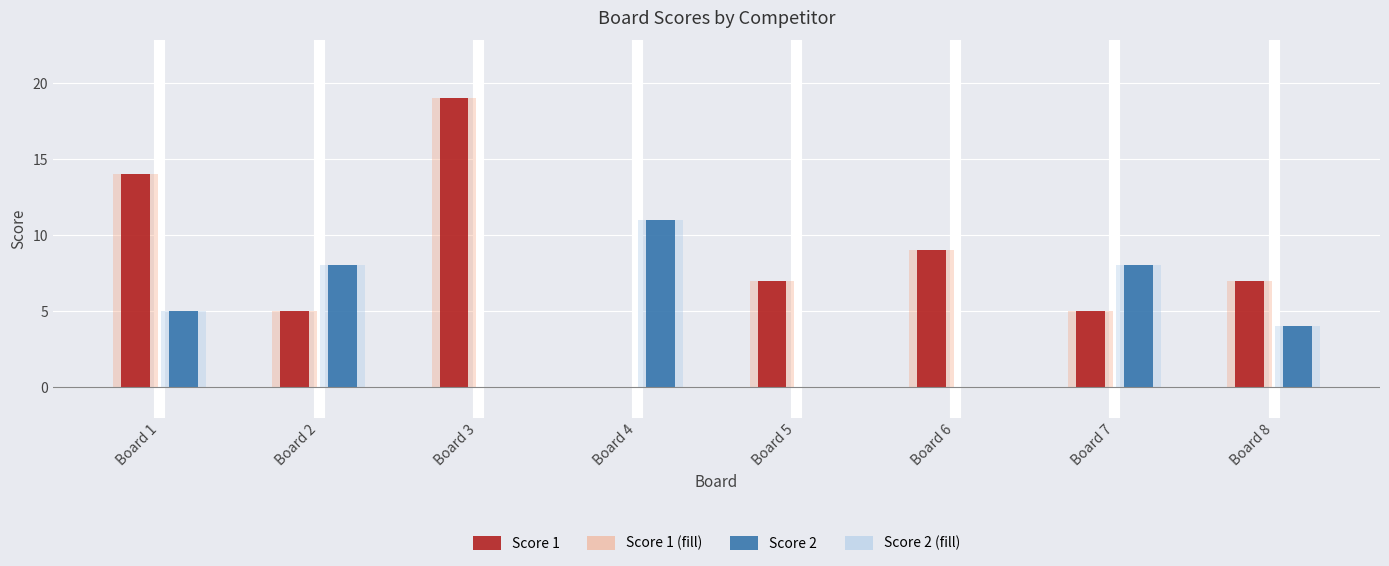

Does the chart contain any negative values?

No